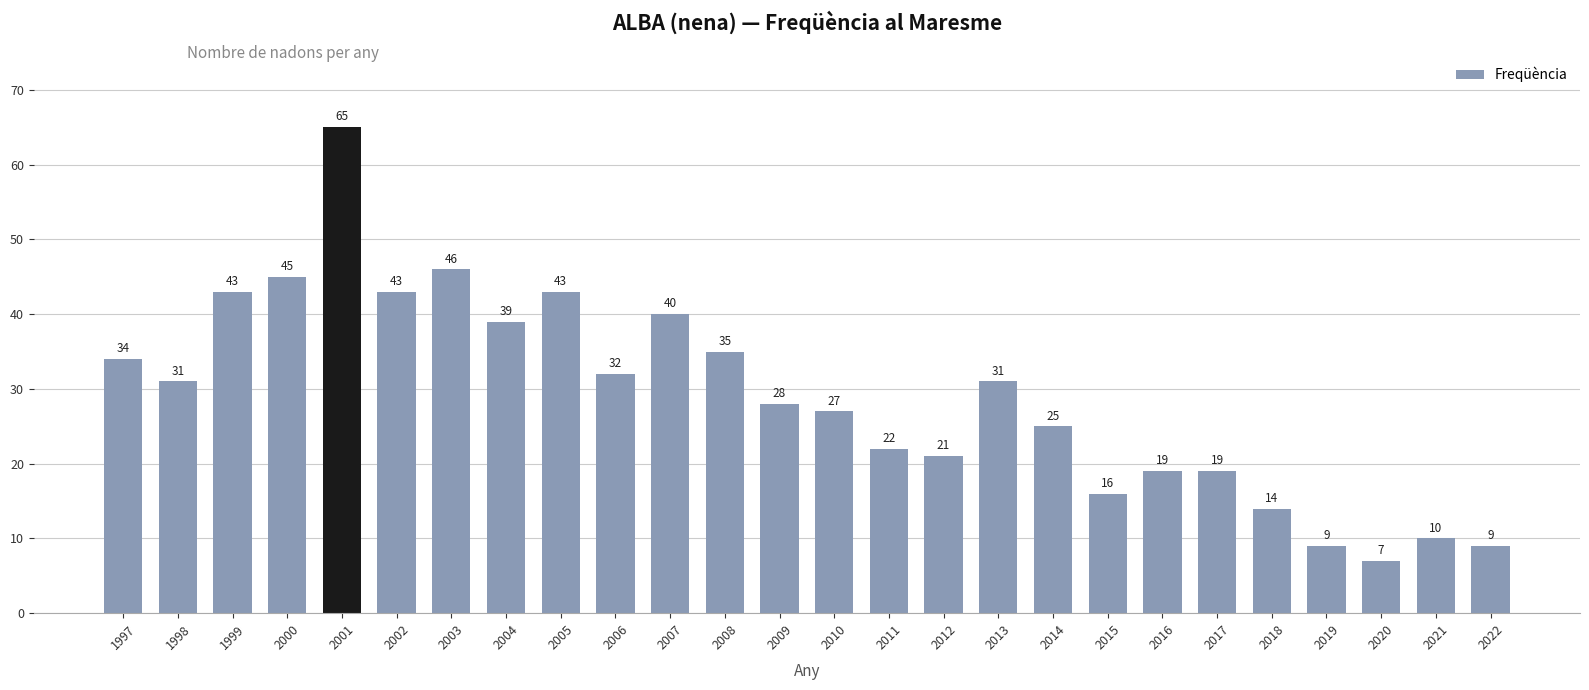

Which has a higher value, 2019 or 2012?

2012